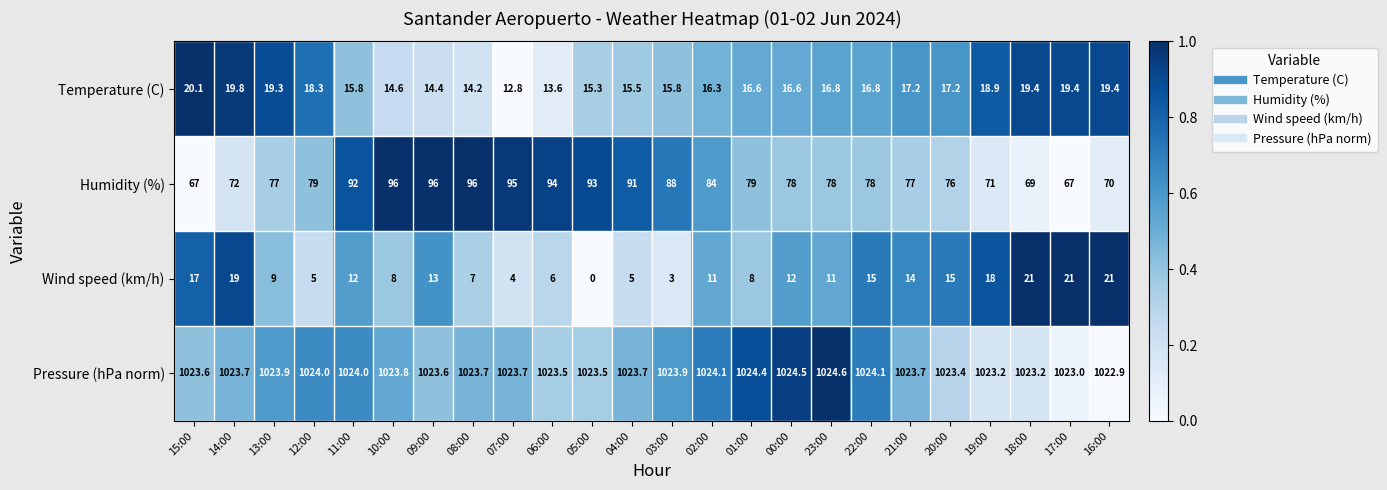

At how many categories does at least one series exceed 0?

24